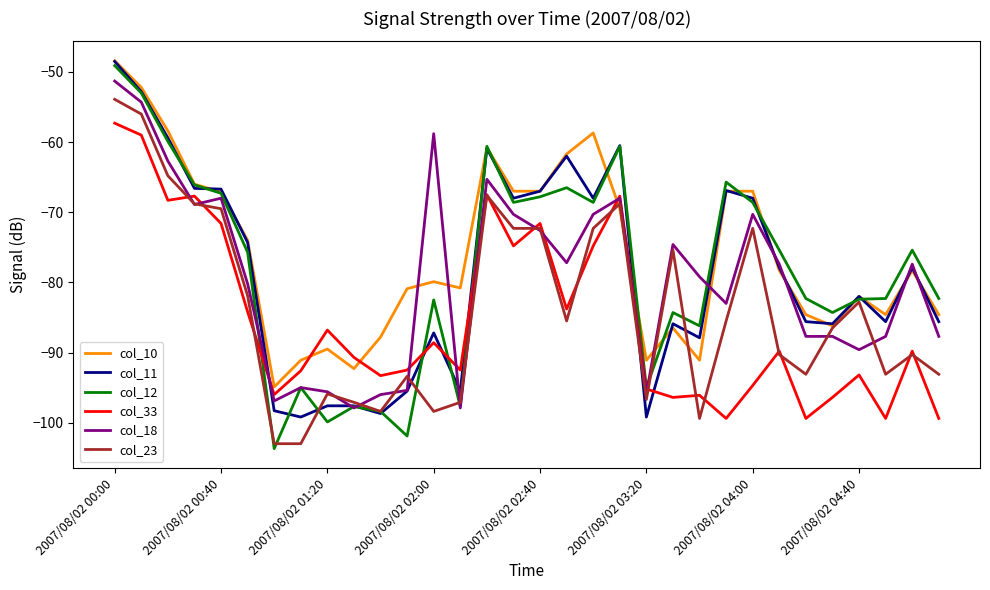

What is the greatest value displayed?

-48.4